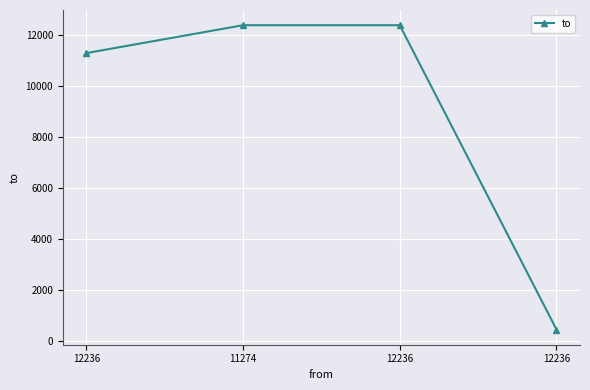

Does the chart display data point markers on the line(s)?

Yes